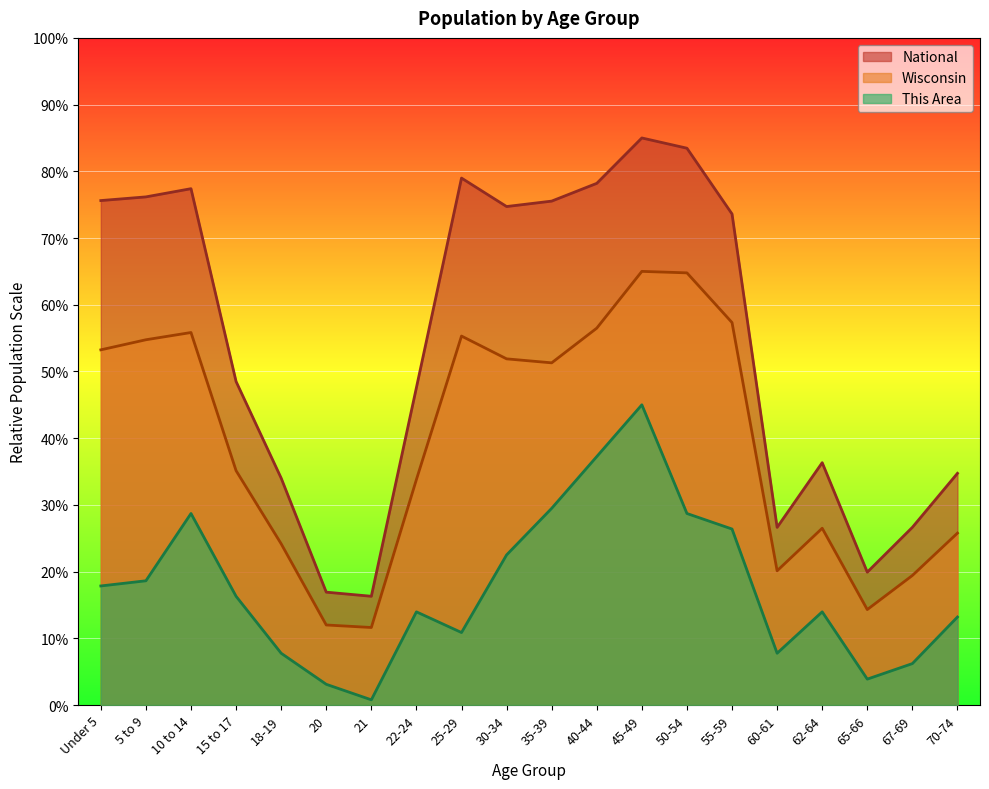

Where is the first local minimum for This Area?

21